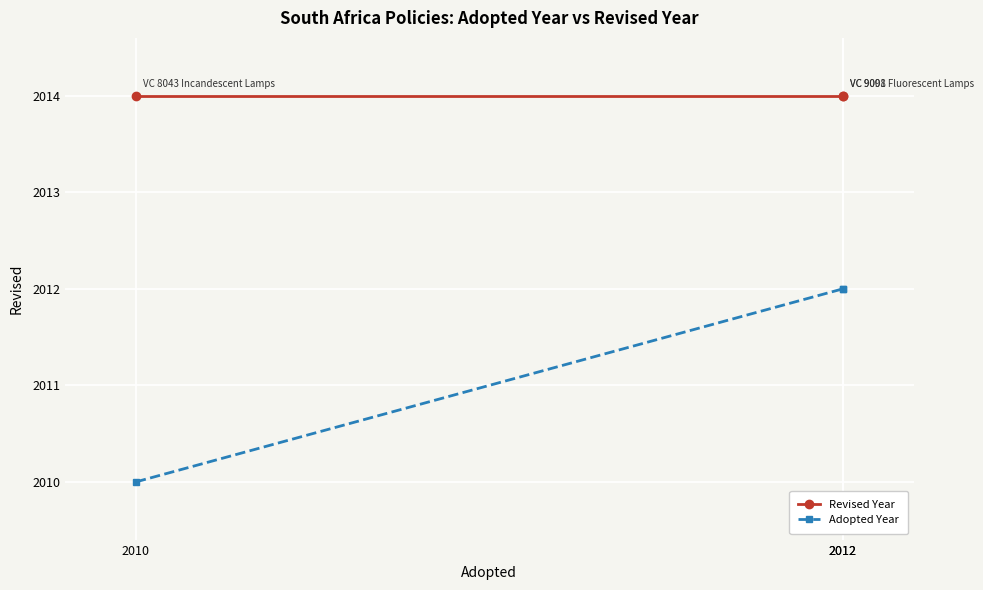

What is the value of the Revised Year point at the 1st from the left?

2014